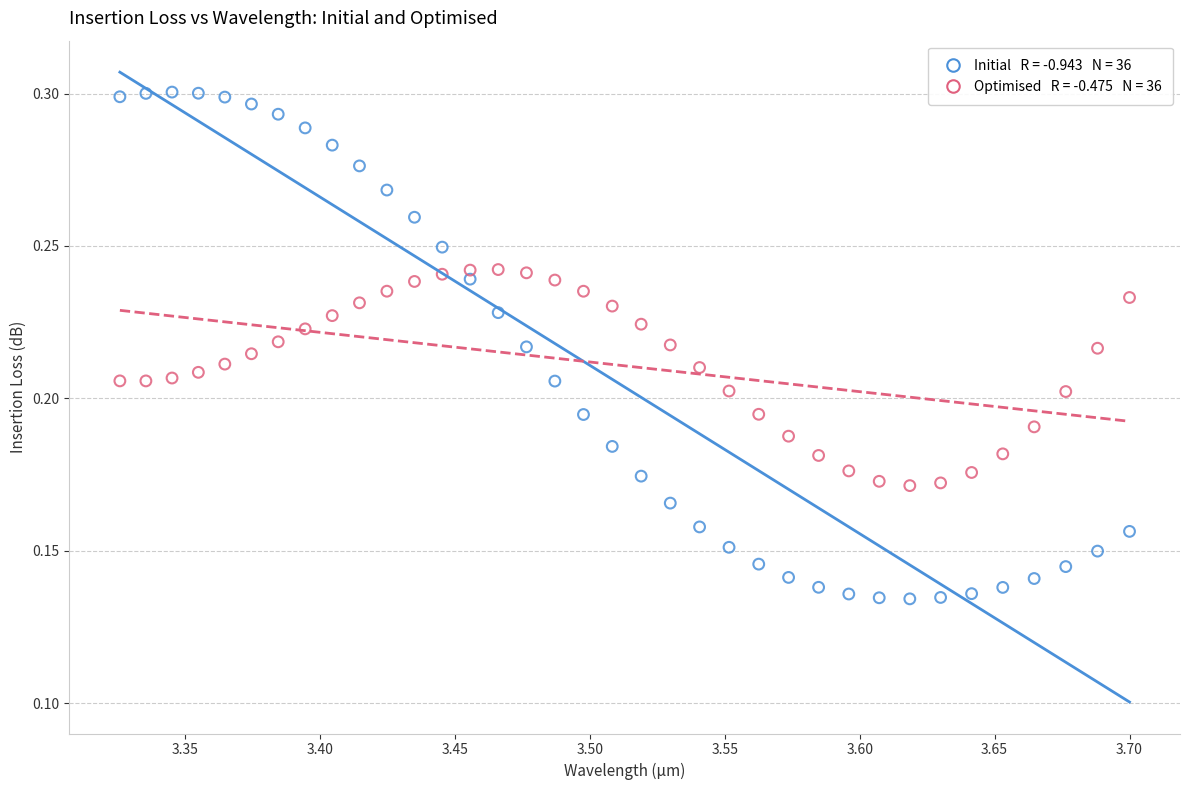

Across all data points, what is the range of X values (max minus min)?

0.4